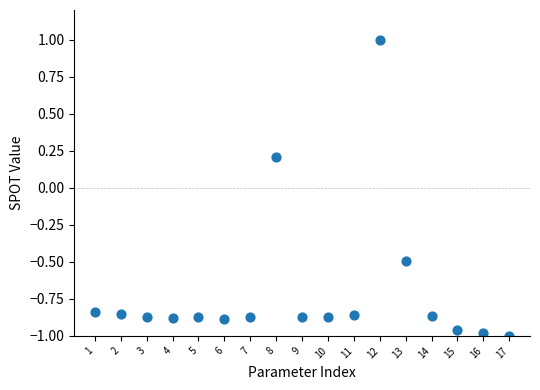

What is the range of X values (max minus min)?

16.0